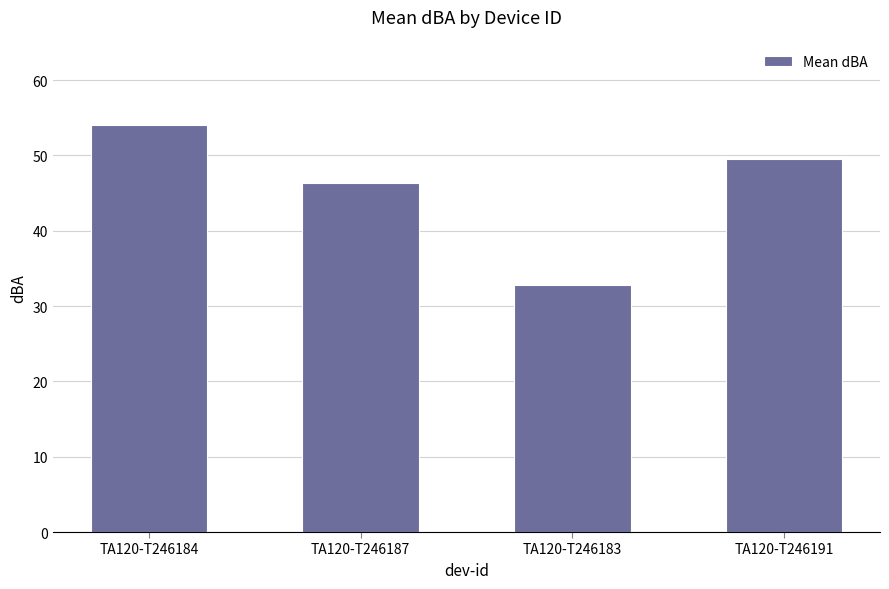

Where is the data nearest to the value 43?

TA120-T246187